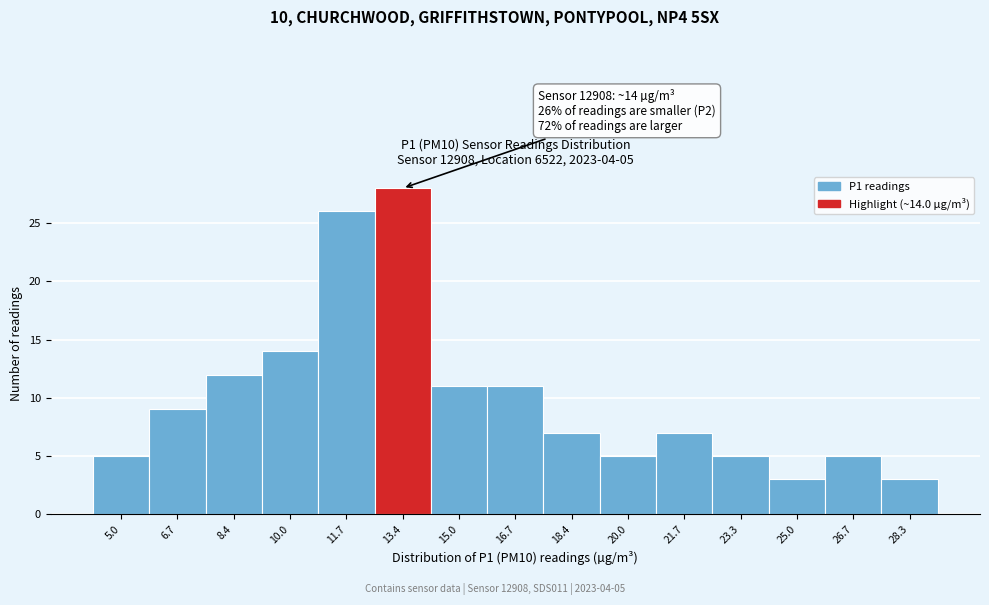

Reading left to right, extract all data points from this chart.

5	9	12	14	26	28	11	11	7	5	7	5	3	5	3